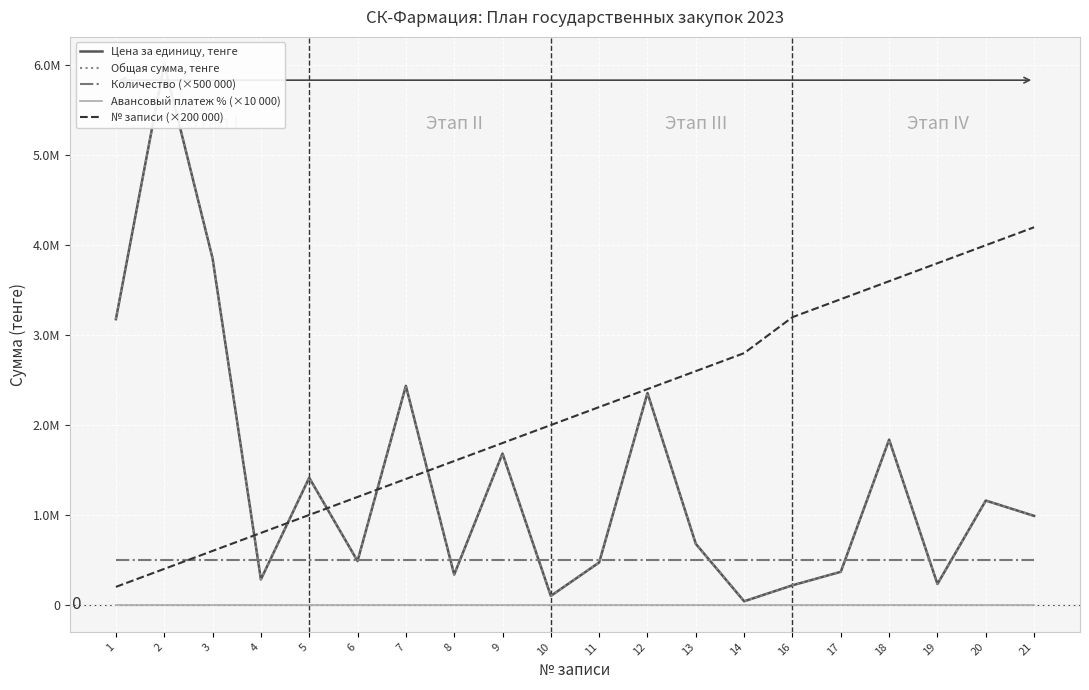

How many data points in № записи (×200 000) are above 2200000?

9